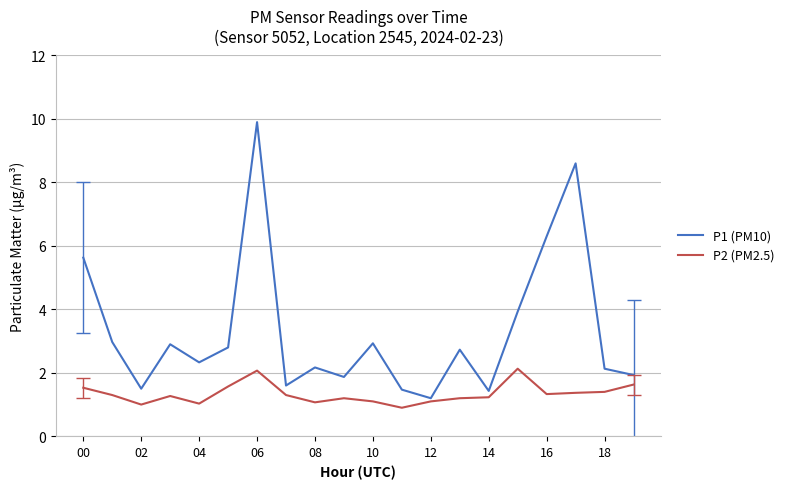

Which series has the largest total across all categories?

P1 (PM10)